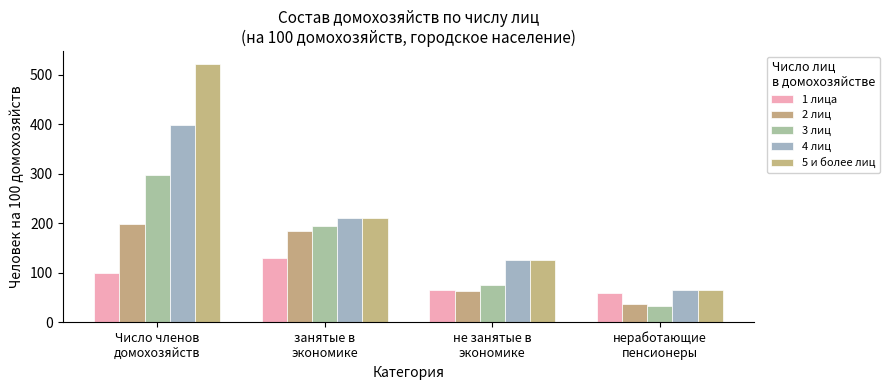

Rank the series by their maximum value, from highest to lowest.

5 и более лиц, 4 лиц, 3 лиц, 2 лиц, 1 лица